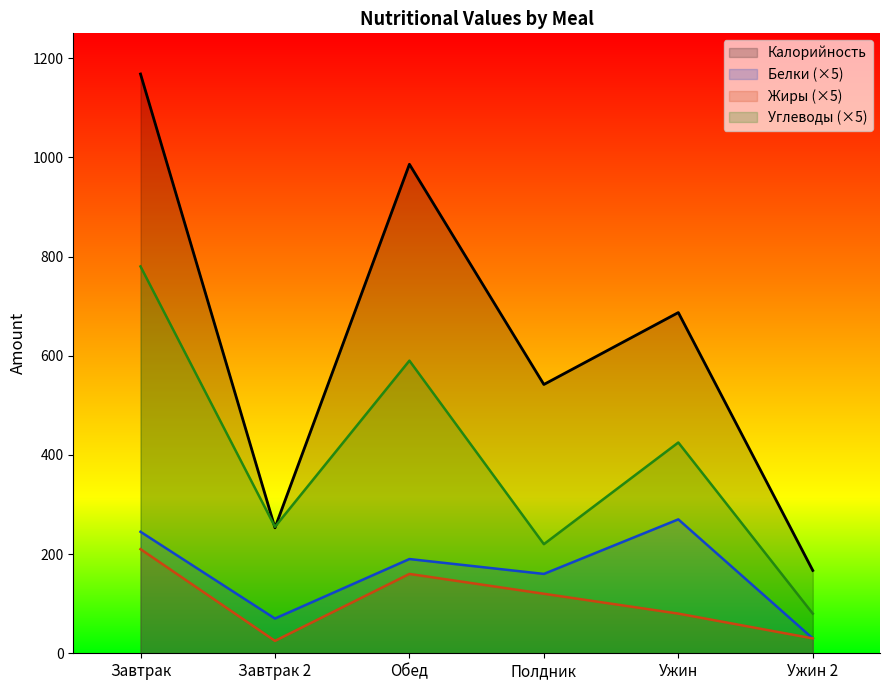

What is the maximum value shown in the chart?

1168